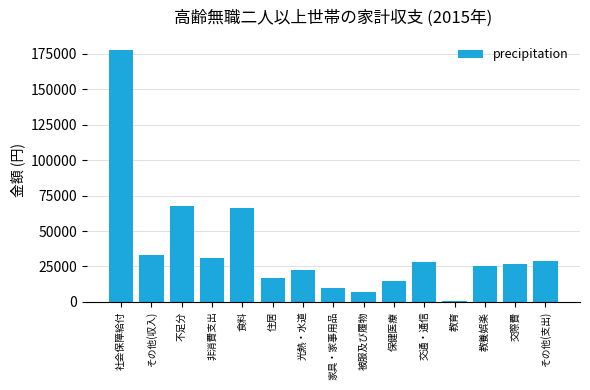

Reading right to left, extract all data points from this chart.

その他(支出)=29206	交際費=26445	教養娯楽=25405	教育=649	交通・通信=28448	保健医療=15027	被服及び履物=7116	家具・家事用品=9471	光熱・水道=22390	住居=17140	食料=66517	非消費支出=30830	不足分=67510	その他(収入)=33165	社会保障給付=177970